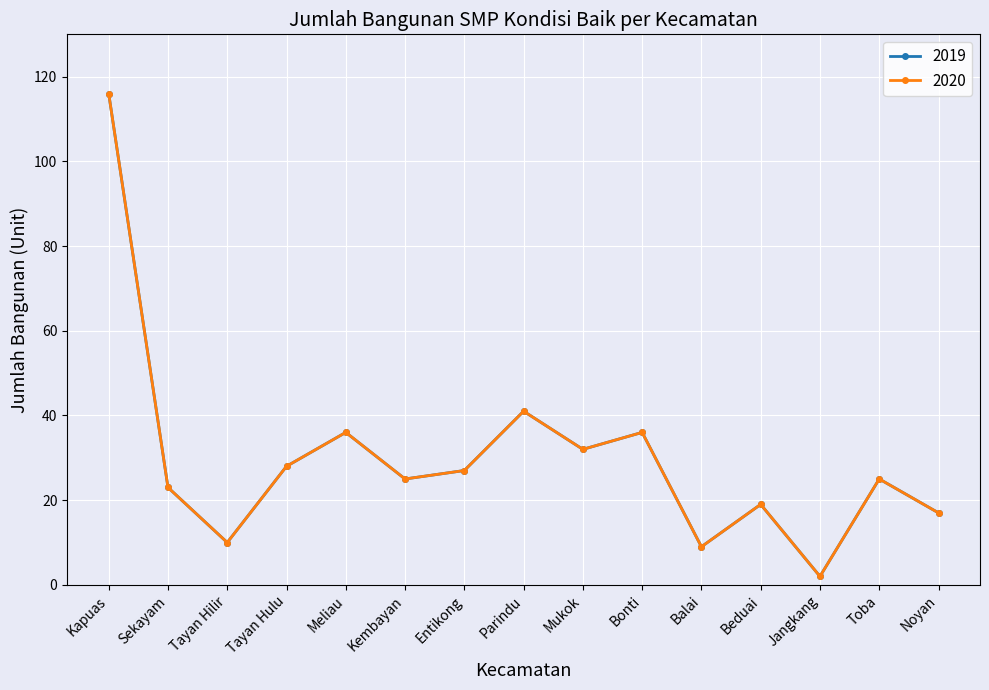

The value of 2020 at Beduai is 5. True or false?

False